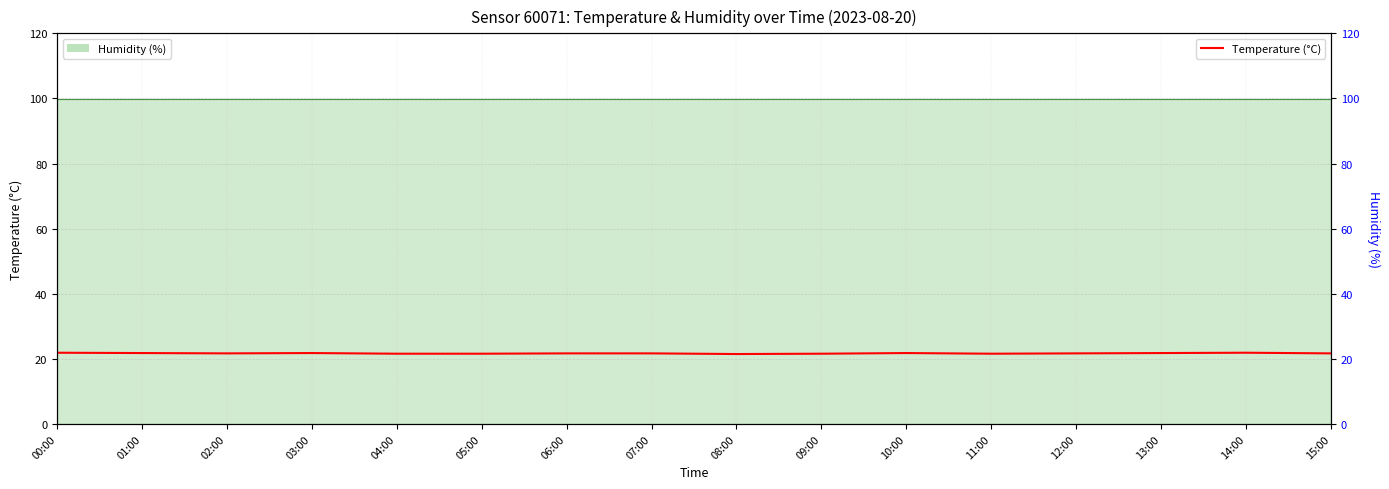

Approximately how many times larger is the value at 10:00 compared to 08:00?

1.0